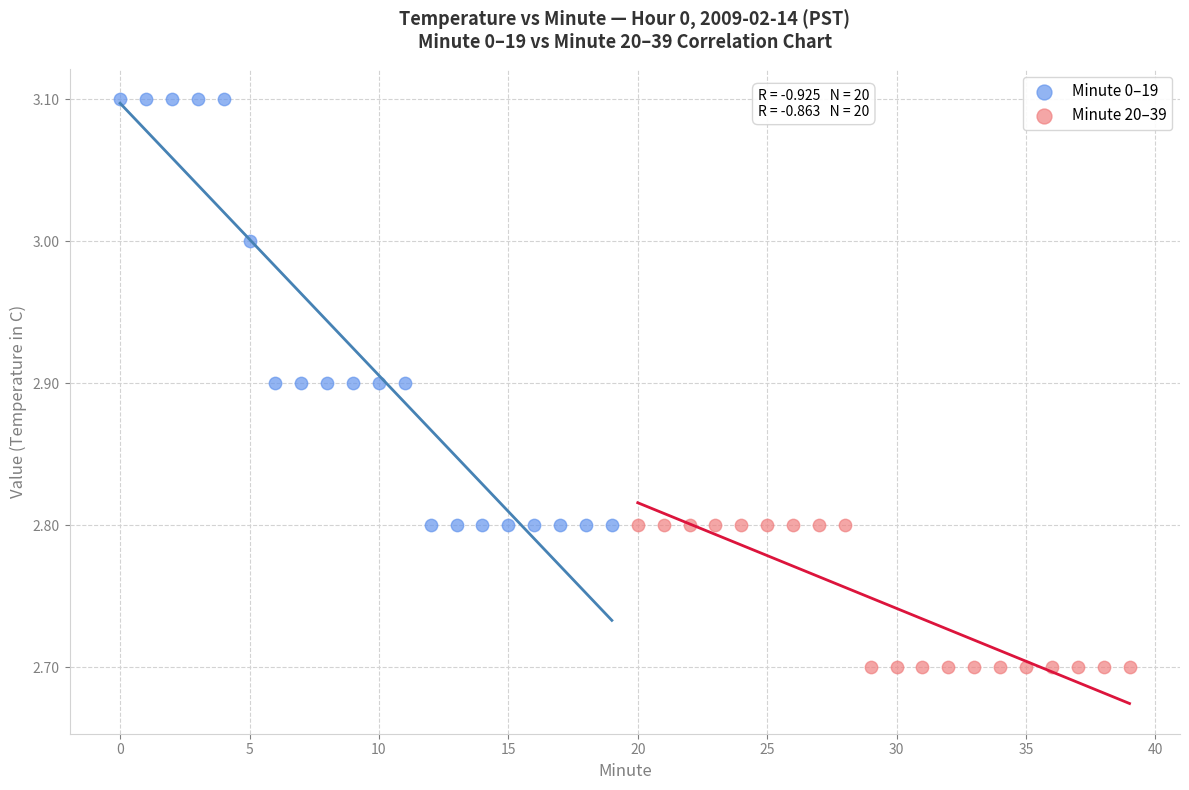

Which series has the widest spread of Y values?

Minute 0–19